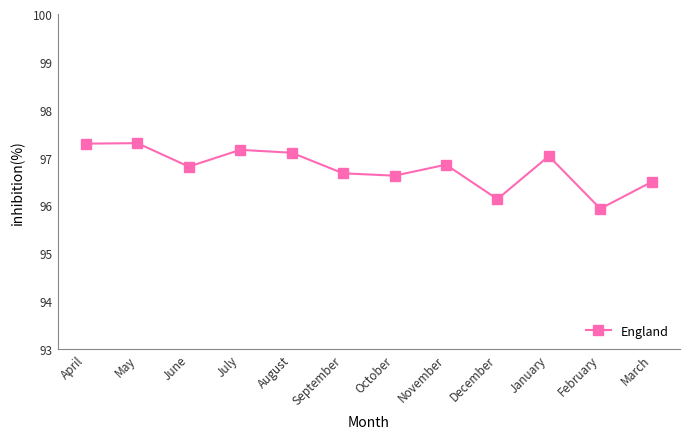

What is the value of the 10th point from the left?

97.0